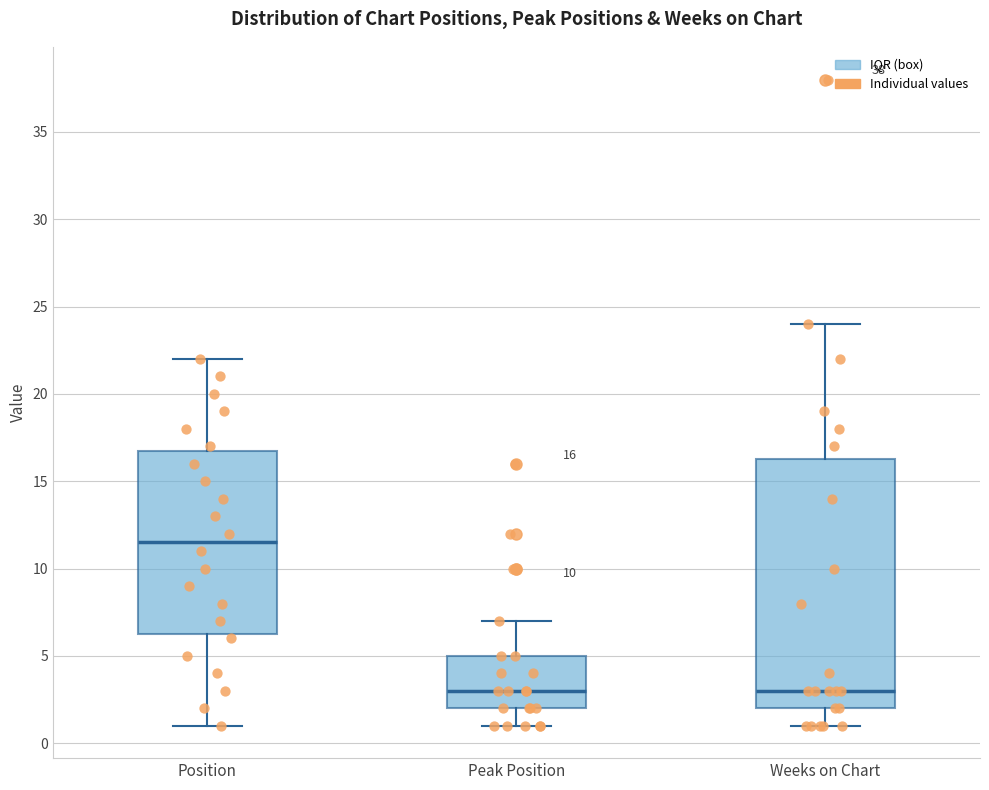

Which box has the highest median line?

Position